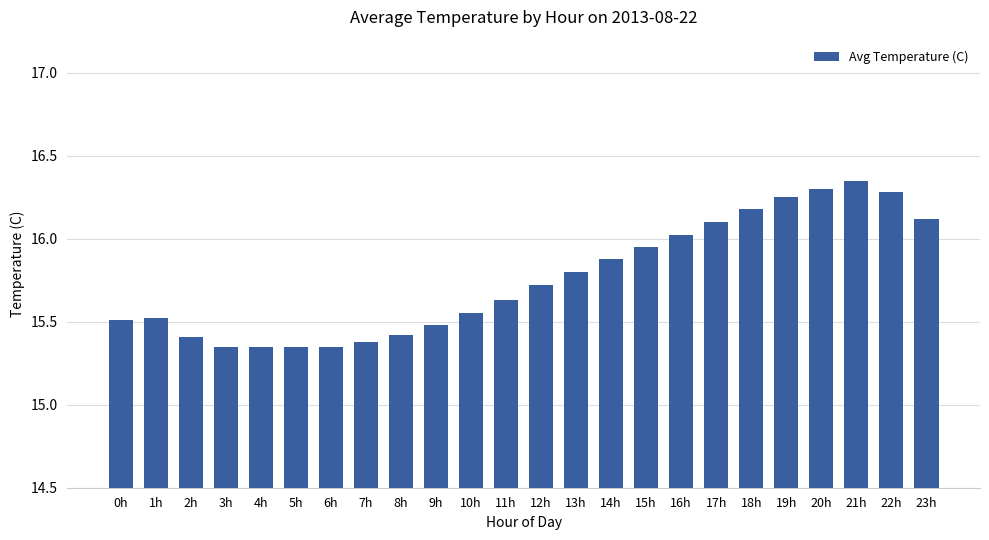

What position from the left is 19h?

20